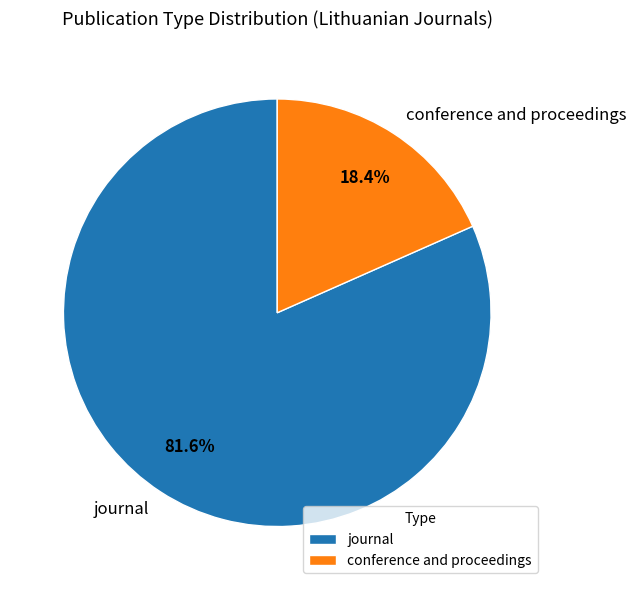

Which slice is the smallest?

conference and proceedings